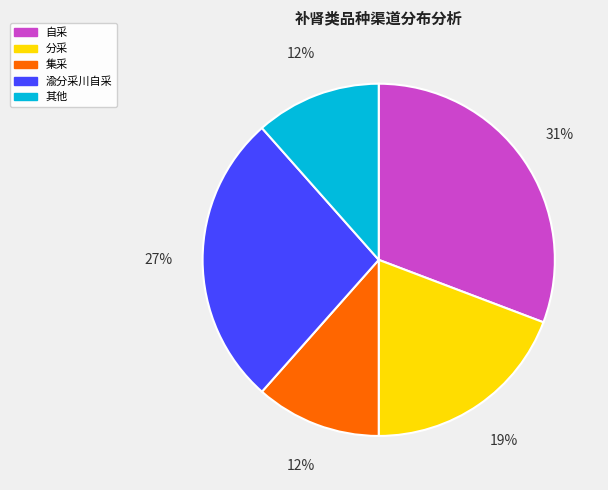

To the nearest percent, what is the difference between the largest and smallest slice percentages?

19%